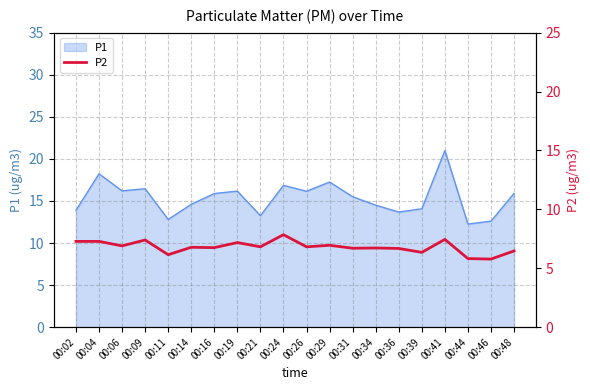

At which label does the data first exceed 6?

00:02